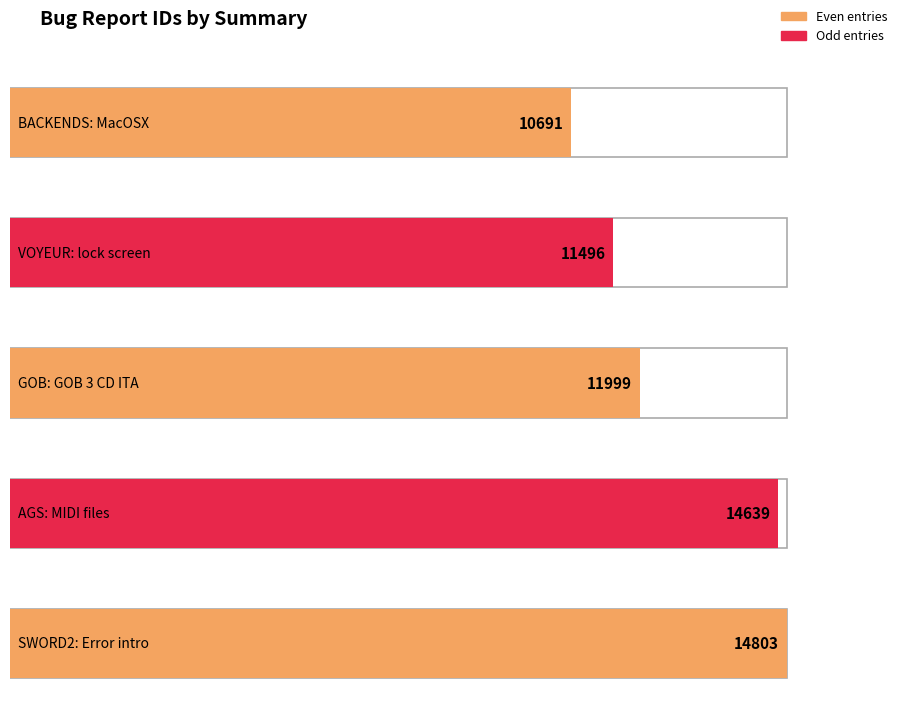

What is the label of the 3rd bar from the right?

GOB: GOB 3 CD ITA